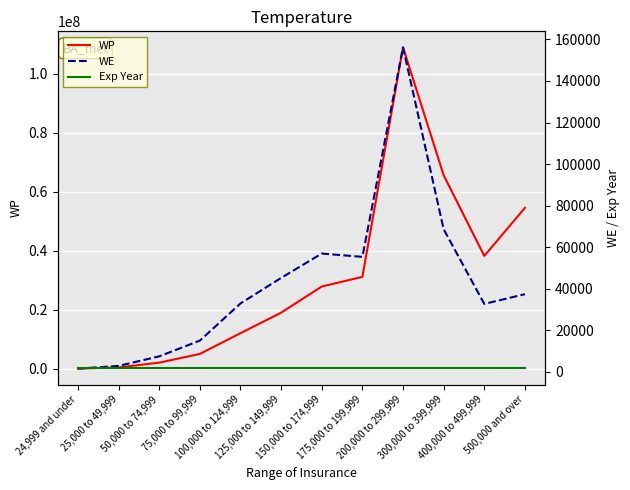

True or false: WP and Exp Year cross at least once.

False